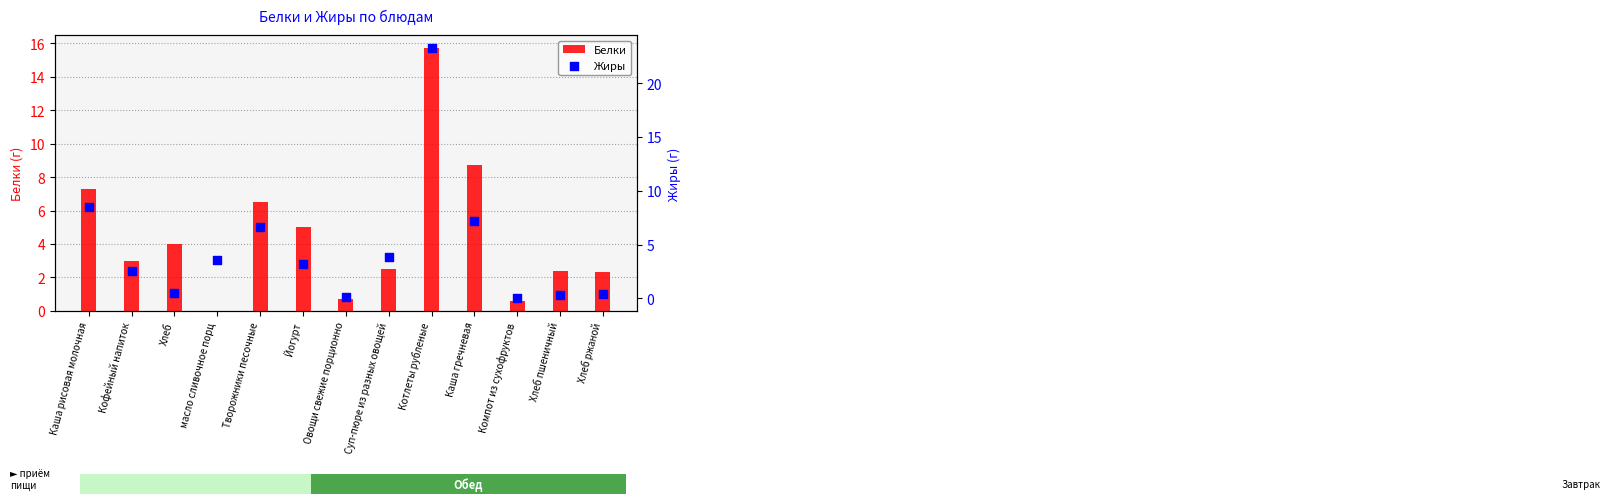

Which series has the widest spread of Y values?

Жиры